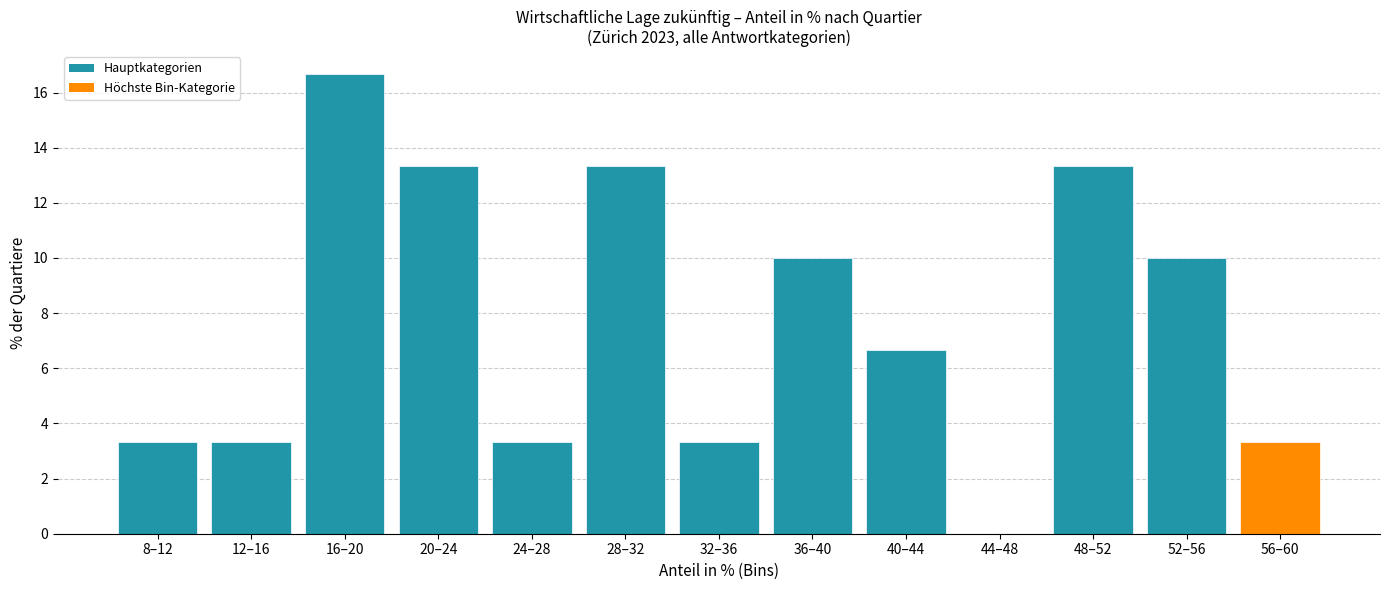

Reading left to right, extract all data points from this chart.

8–12=3.3	12–16=3.3	16–20=16.7	20–24=13.3	24–28=3.3	28–32=13.3	32–36=3.3	36–40=10.0	40–44=6.7	44–48=0.0	48–52=13.3	52–56=10.0	56–60=3.3